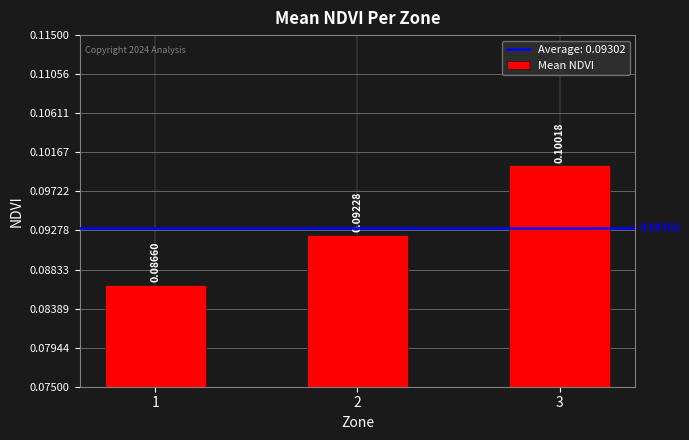

Which label corresponds to the smallest value in the chart?

1